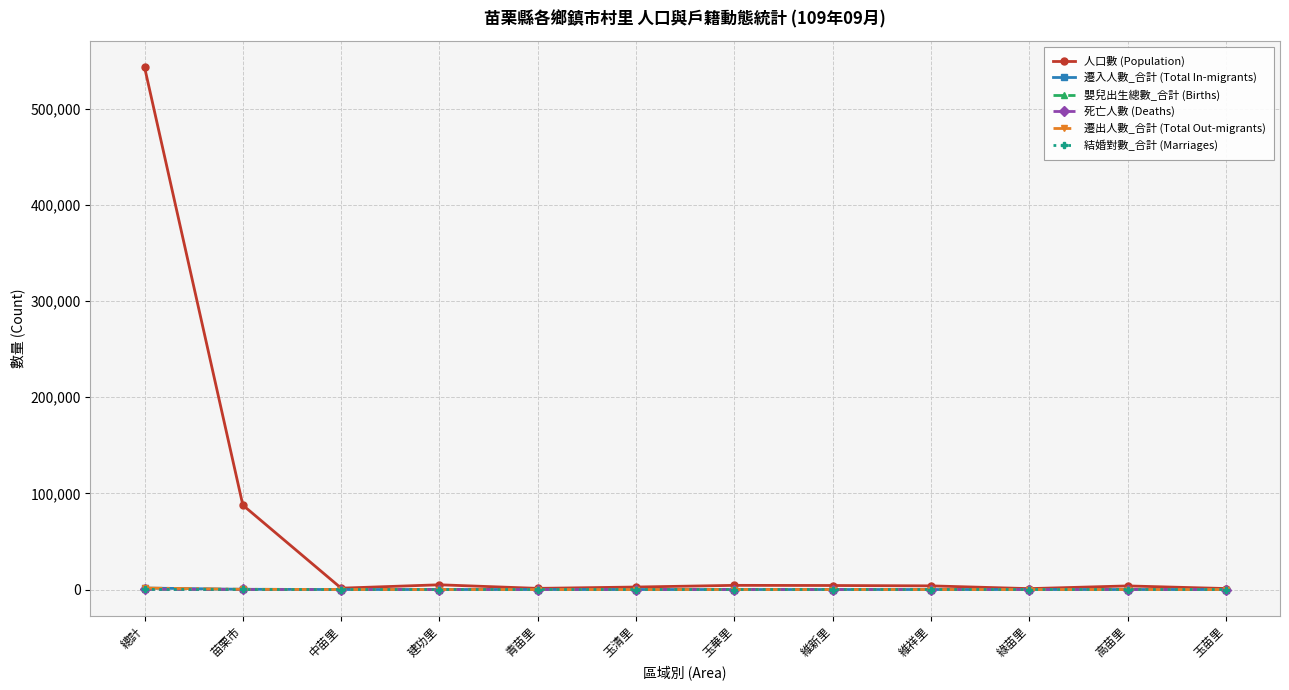

Which series has the largest total across all categories?

人口數 (Population)